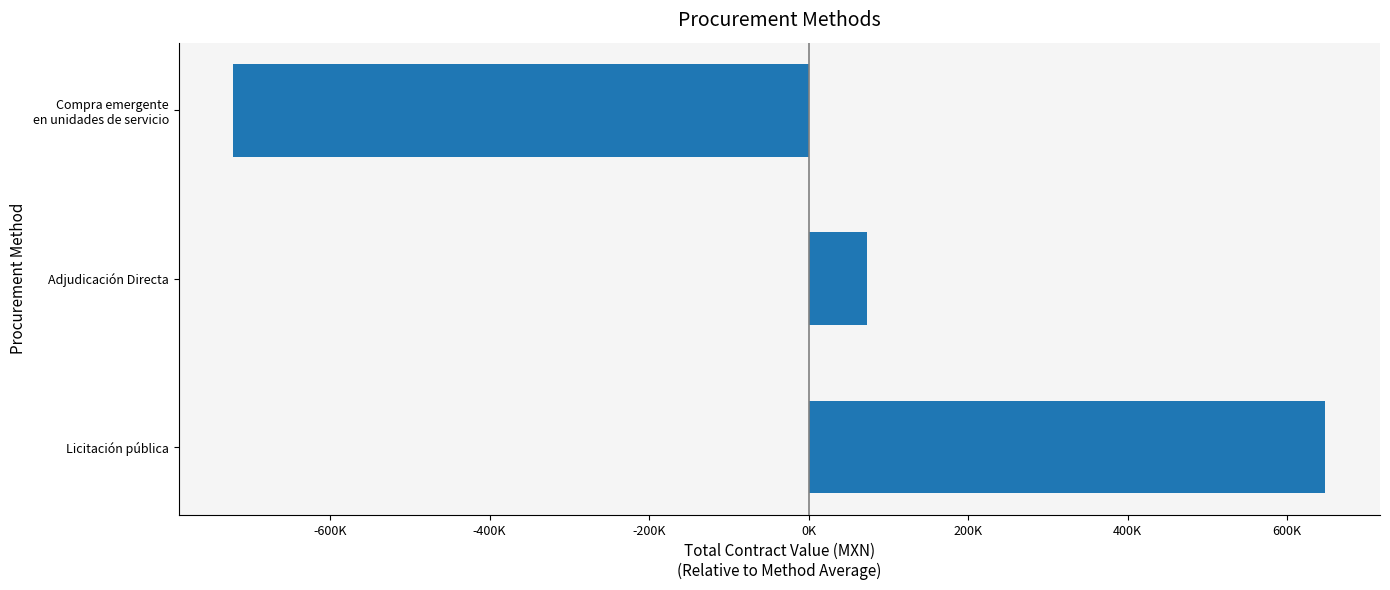

How many positive values are there?

2